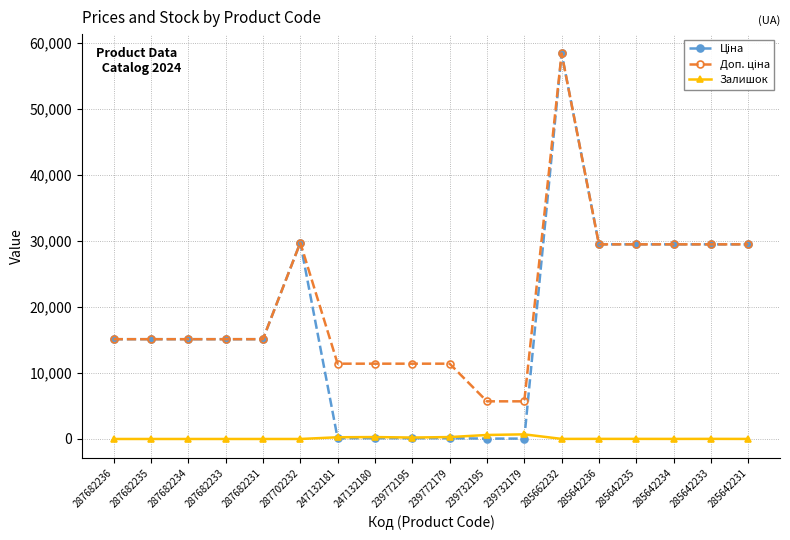

What is the total value across all series at 287682233?

30240.0